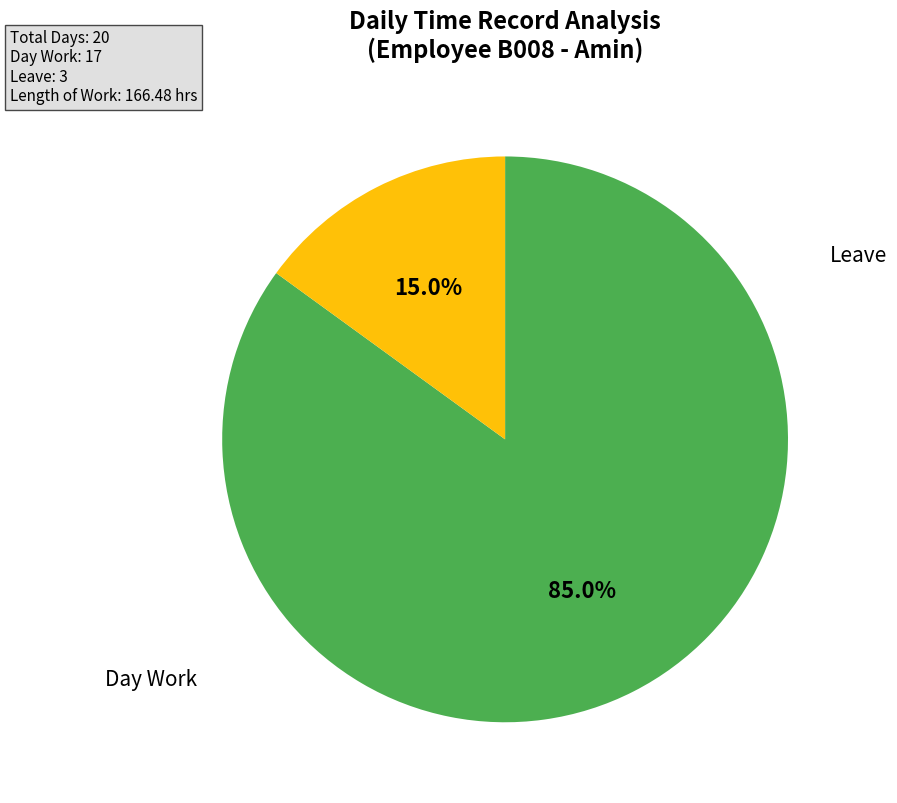

Is there a majority slice in this chart?

Yes